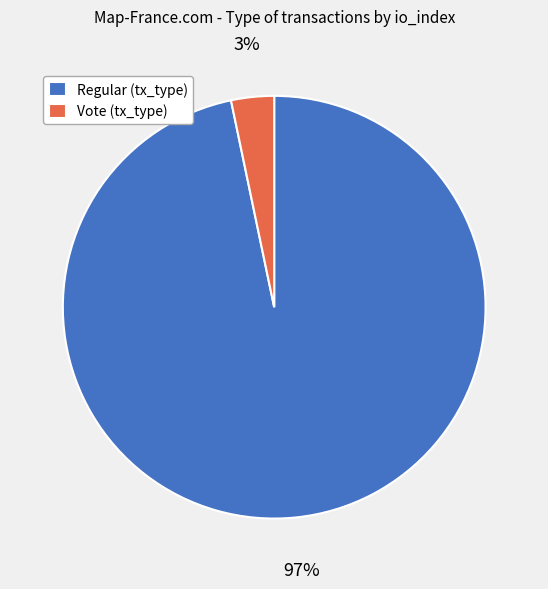

What is the smallest slice in the pie chart?

Vote (tx_type)